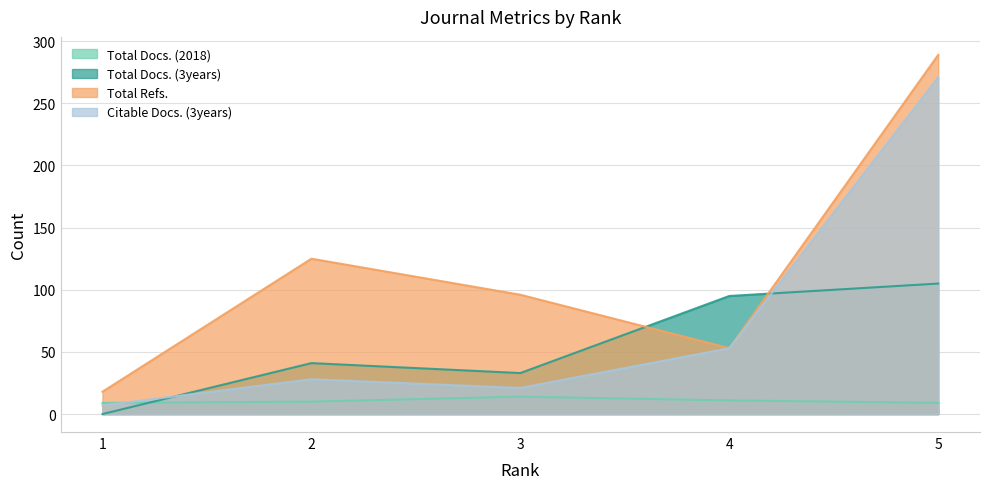

At which category is the sum across all series the highest?

5